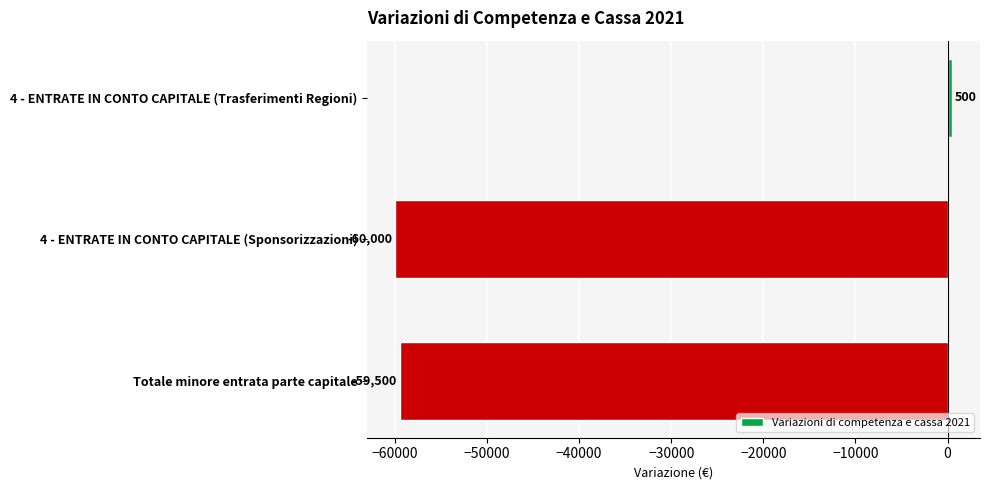

The value at 4 - ENTRATE IN CONTO CAPITALE (Sponsorizzazioni) is -60000. True or false?

True